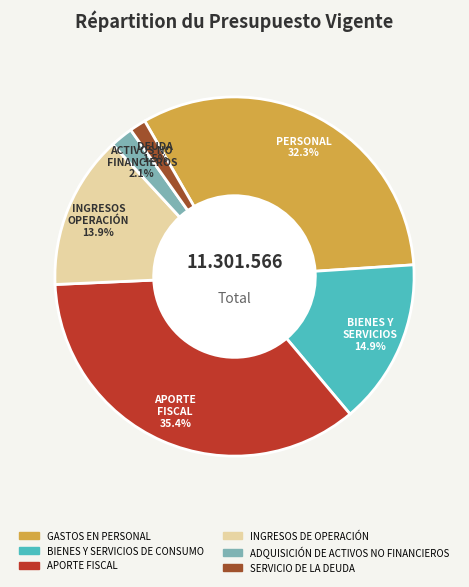

To the nearest percent, what is the difference between the largest and smallest slice percentages?

34%